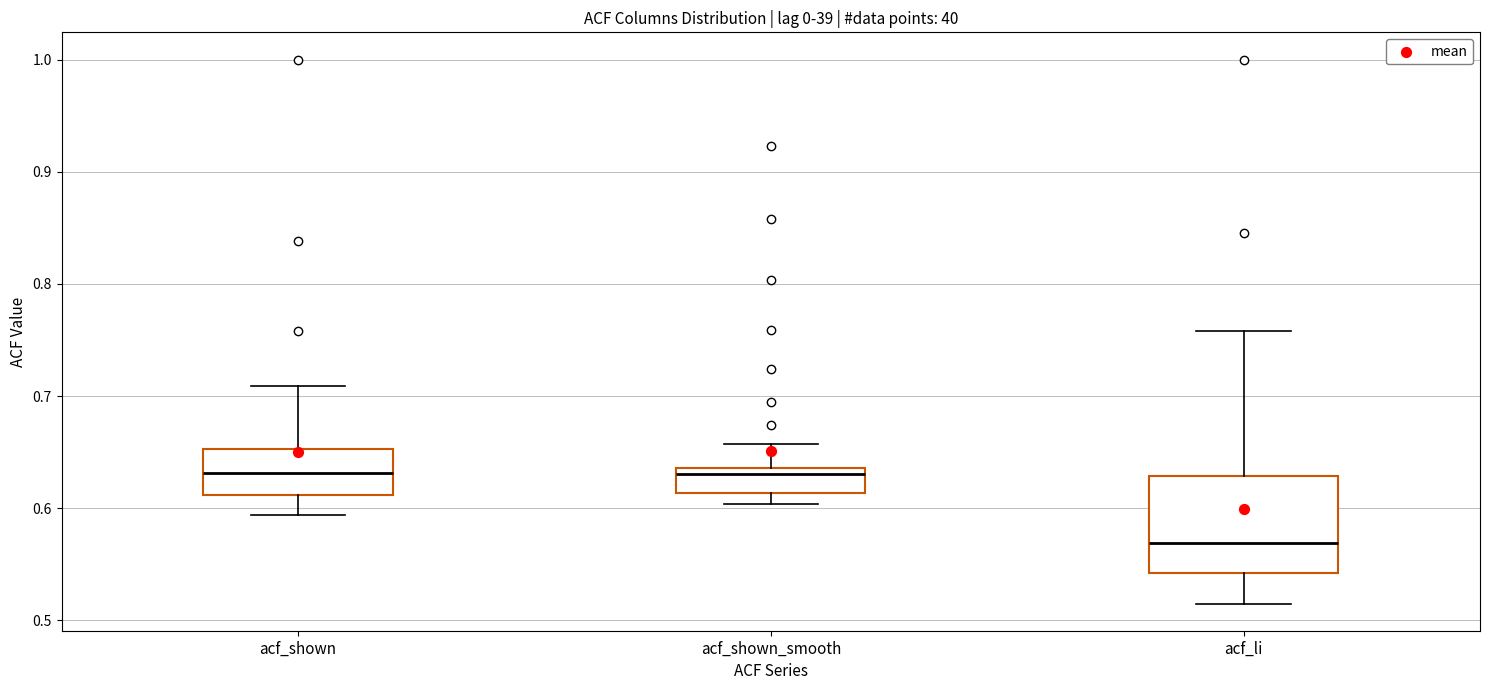

Which box is the tallest, from its lower edge to its upper edge?

acf_li